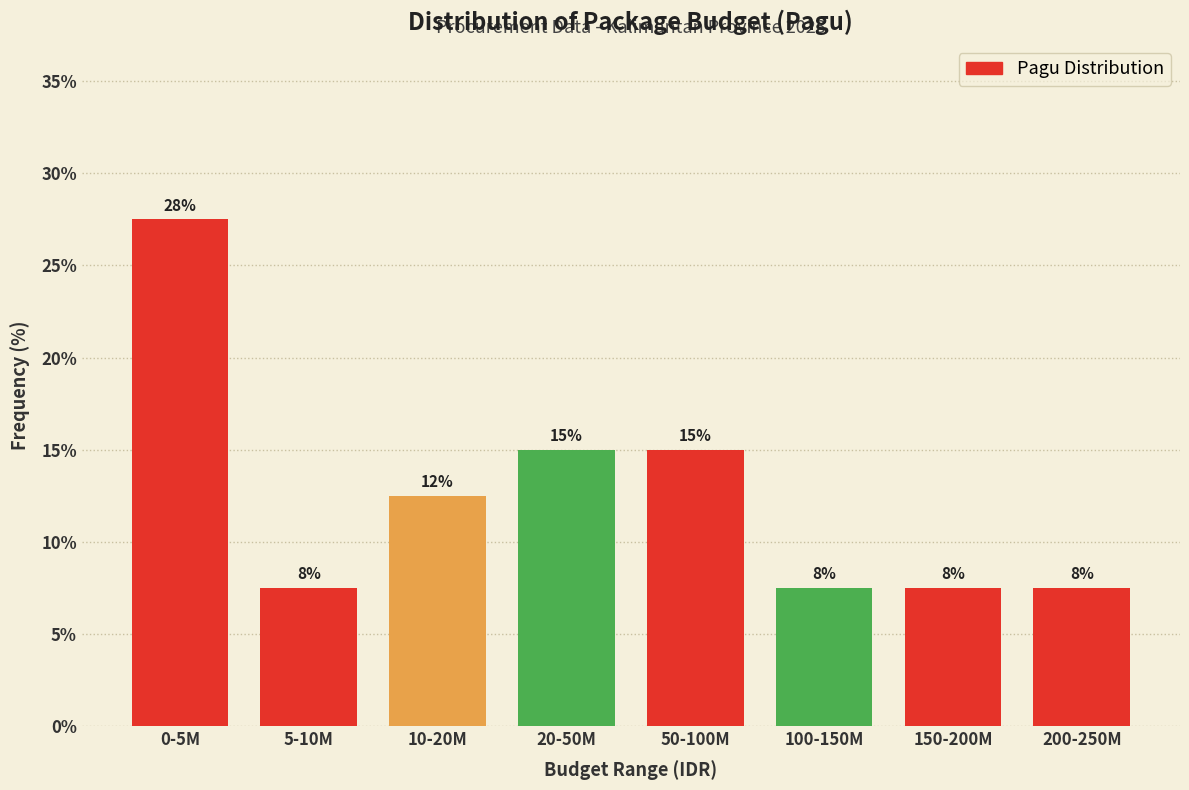

How many bars are there in total?

8